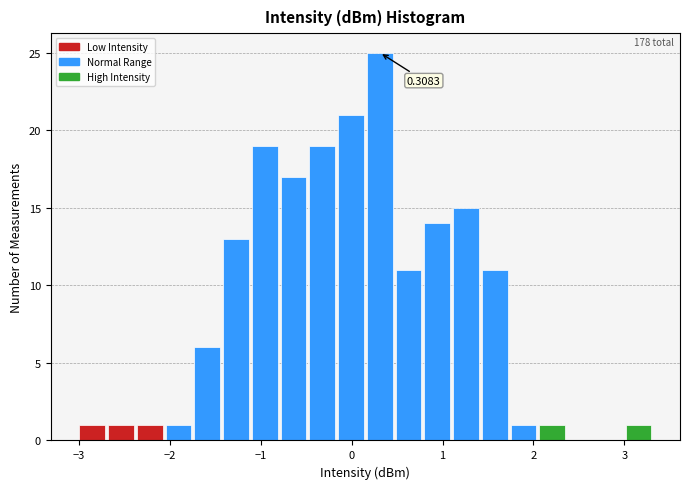

Around what value on the x-axis is the tallest bar? Give the approximate position of its centre, as read against the axis.

0.3